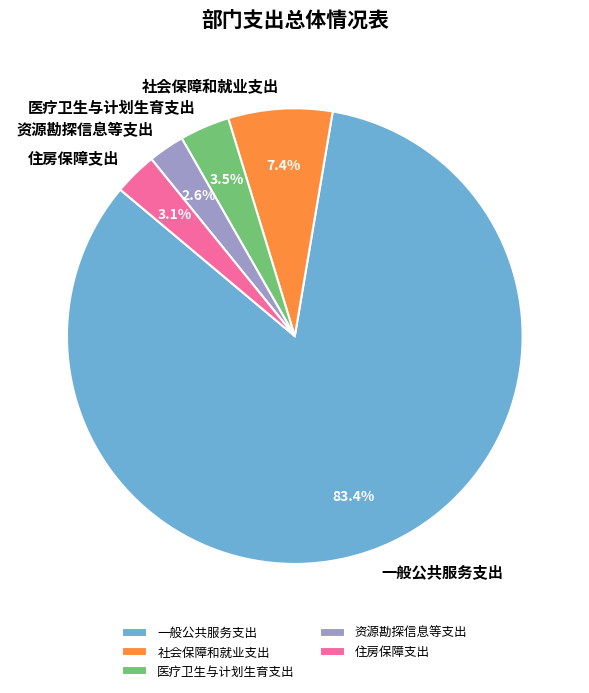

To the nearest percent, what is the average slice percentage?

20%